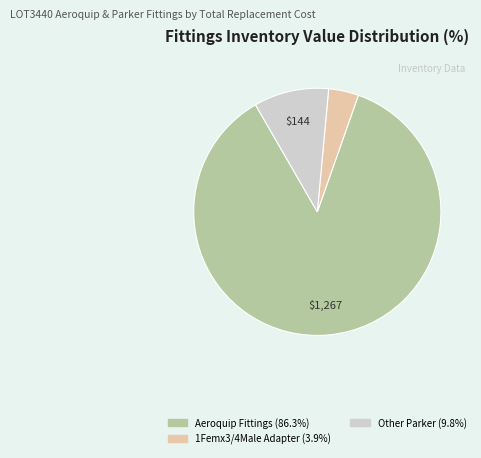

Is there a majority slice in this chart?

Yes